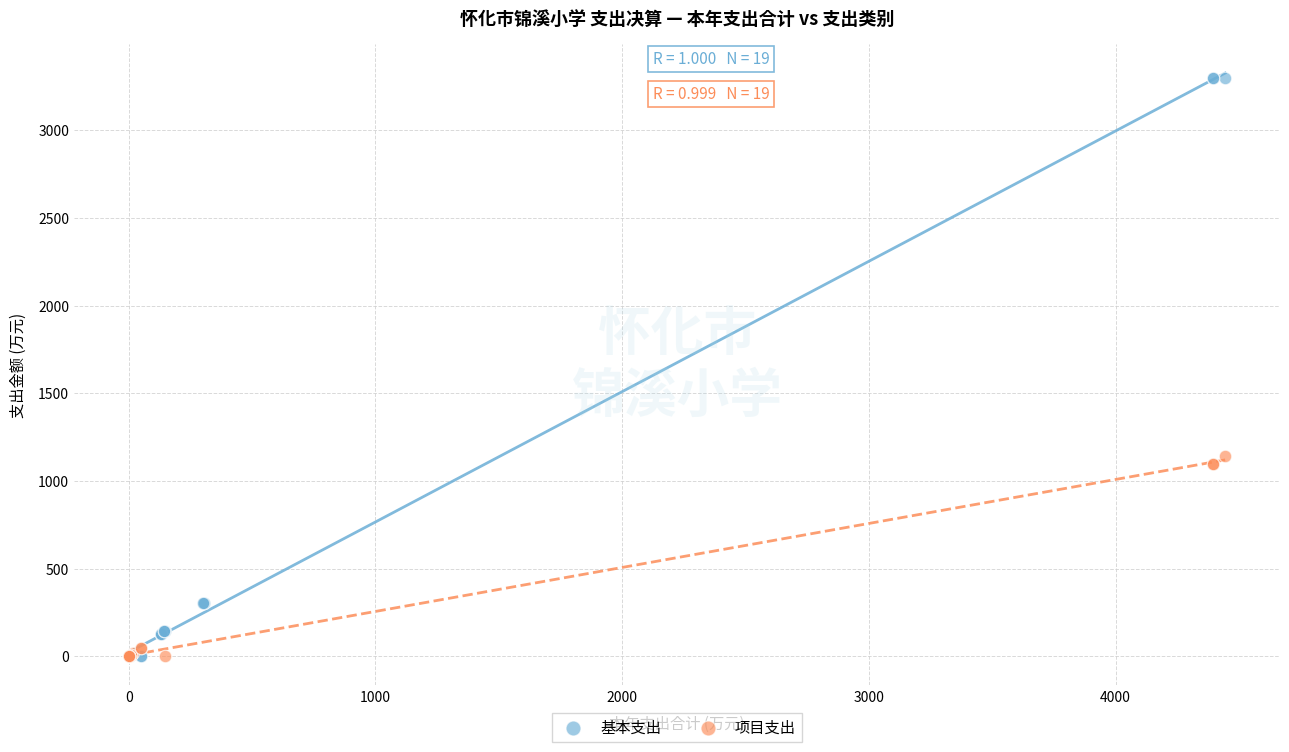

Which series contains the highest Y value?

基本支出